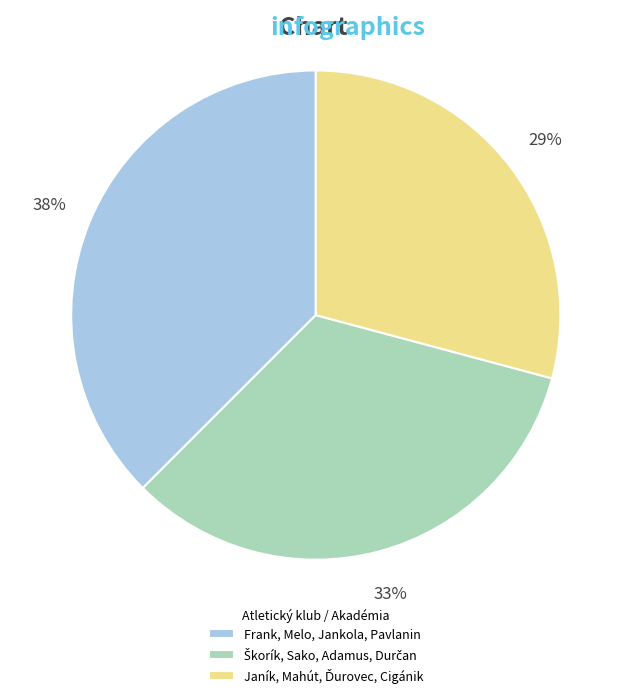

Is there any slice that represents more than half of the pie?

No